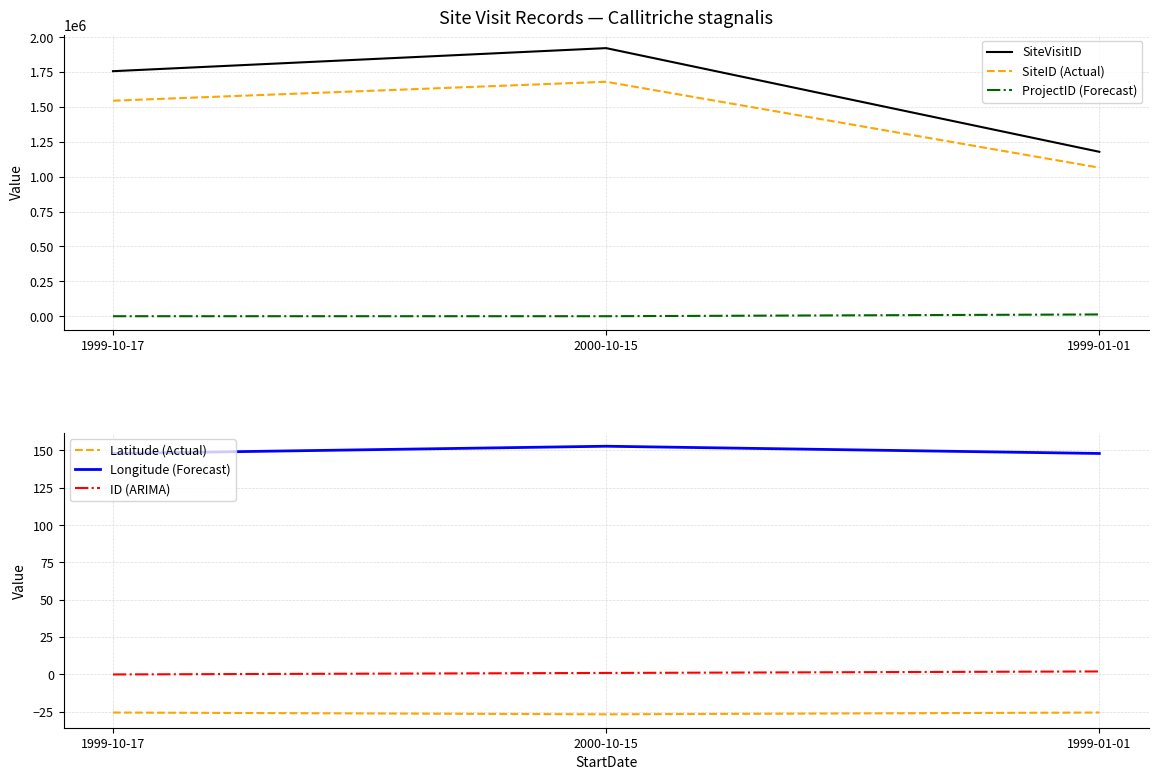

At which category is the sum across all series the highest?

2000-10-15